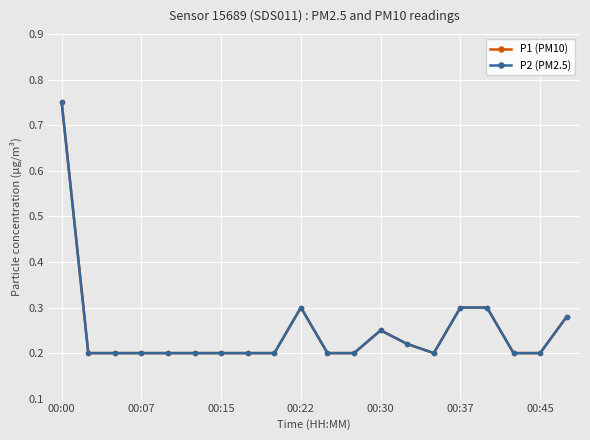

Which series has the largest total across all categories?

P1 (PM10)